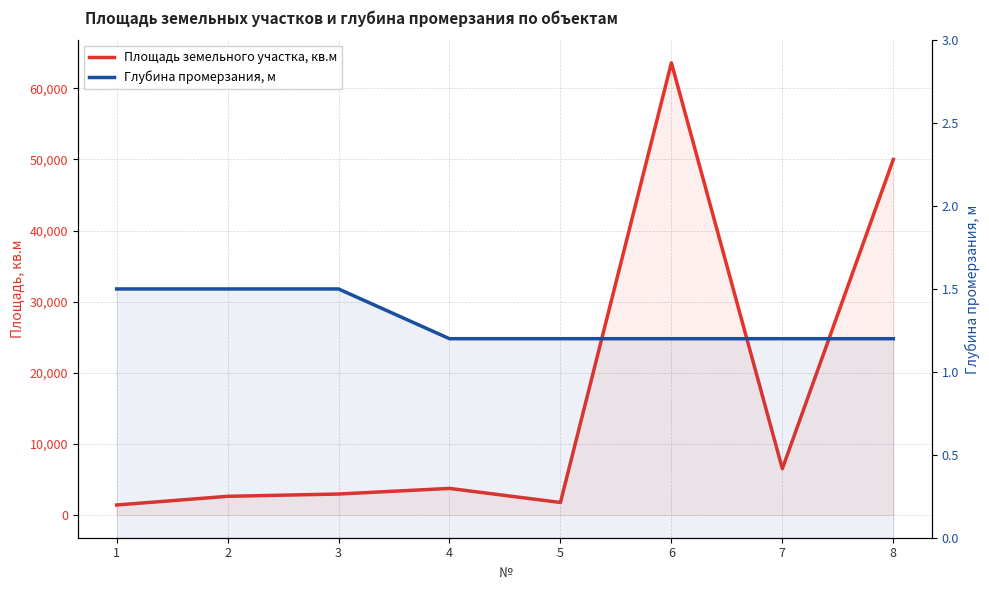

Reading right to left, transcribe all the data shown in this chart.

Площадь земельного участка, кв.м: 50000.0	6528.0	63586.0	1777.0	3753.0	2965.0	2640.8	1424.0
Глубина промерзания, м: 1.2	1.2	1.2	1.2	1.2	1.5	1.5	1.5